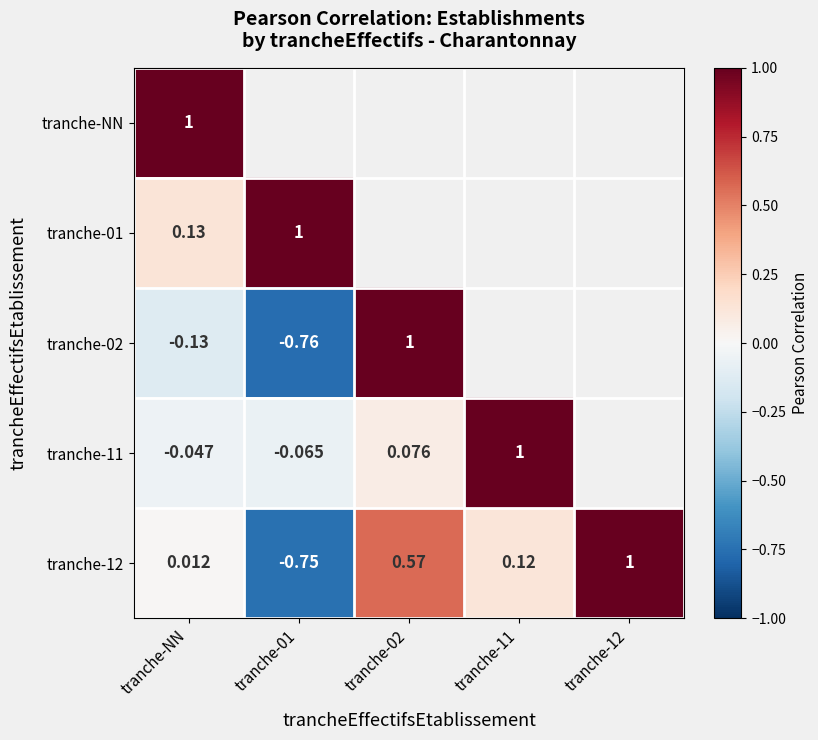

How many values in tranche-12 are below zero?

1